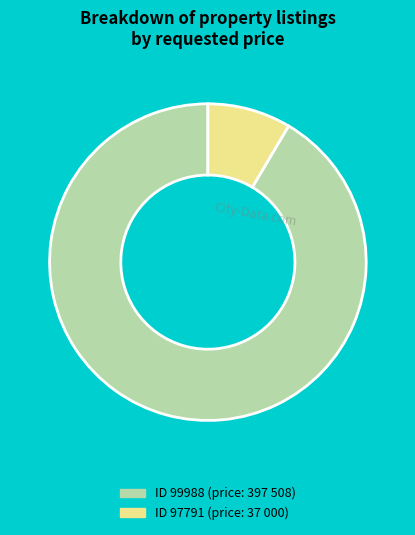

Is there a majority slice in this chart?

Yes